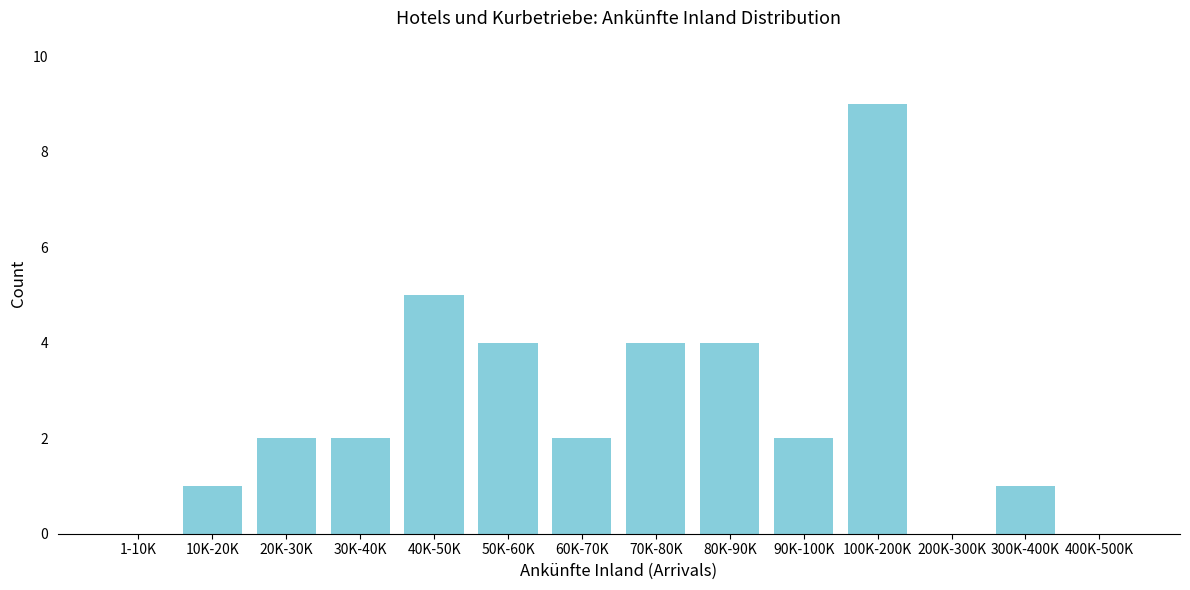

Reading left to right, extract all data points from this chart.

1-10K=0	10K-20K=1	20K-30K=2	30K-40K=2	40K-50K=5	50K-60K=4	60K-70K=2	70K-80K=4	80K-90K=4	90K-100K=2	100K-200K=9	200K-300K=0	300K-400K=1	400K-500K=0